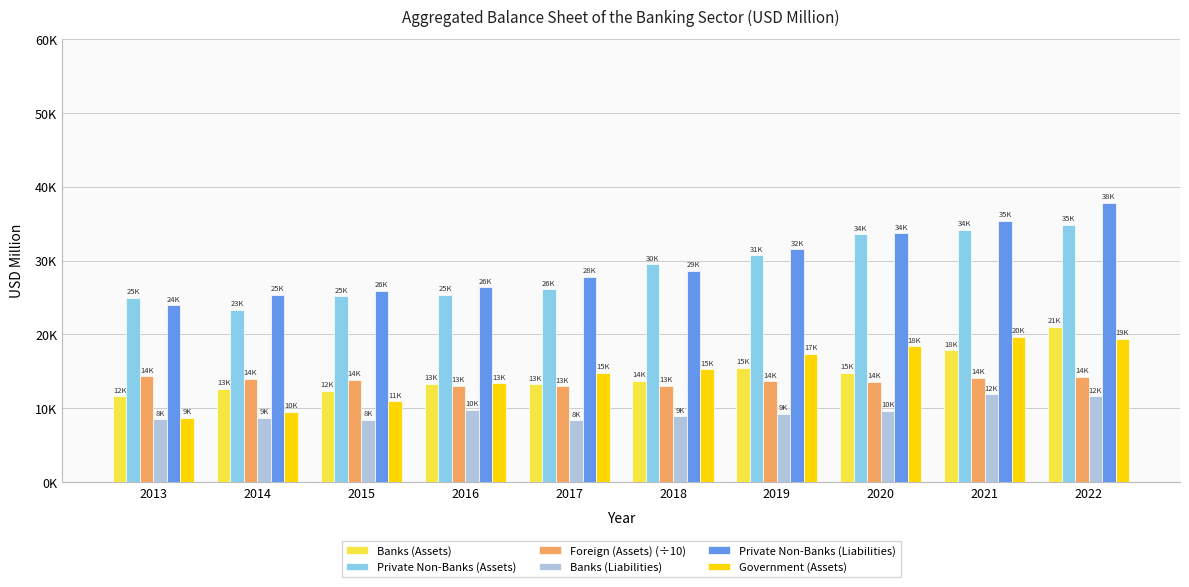

Does the chart contain stacked bars?

No